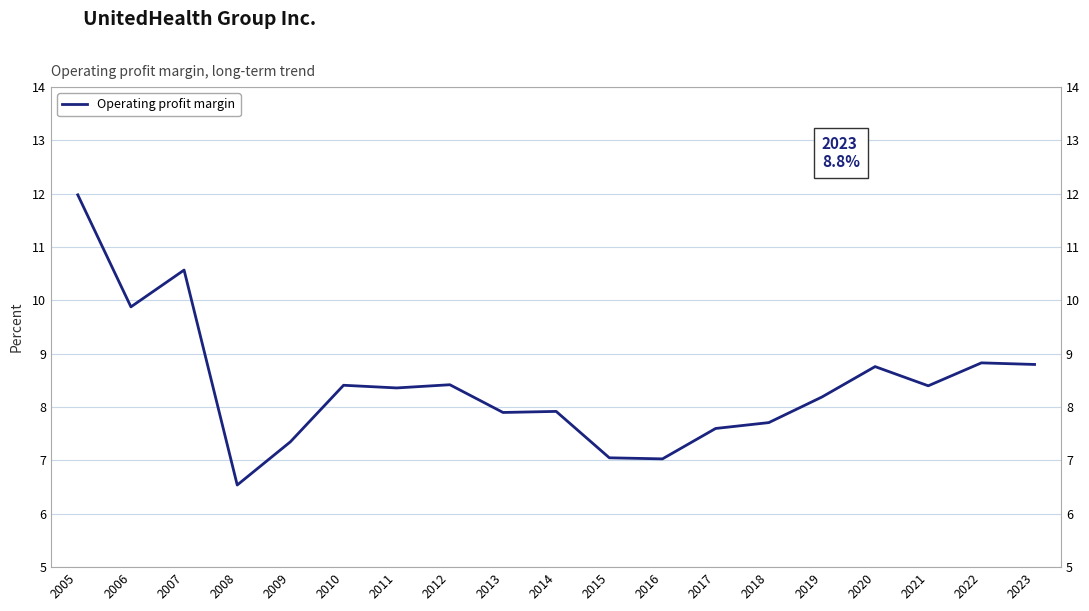

Reading left to right, list all the values displayed in this chart.

2005=12.0	2006=9.9	2007=10.6	2008=6.5	2009=7.3	2010=8.4	2011=8.4	2012=8.4	2013=7.9	2014=7.9	2015=7.0	2016=7.0	2017=7.6	2018=7.7	2019=8.2	2020=8.8	2021=8.4	2022=8.8	2023=8.8